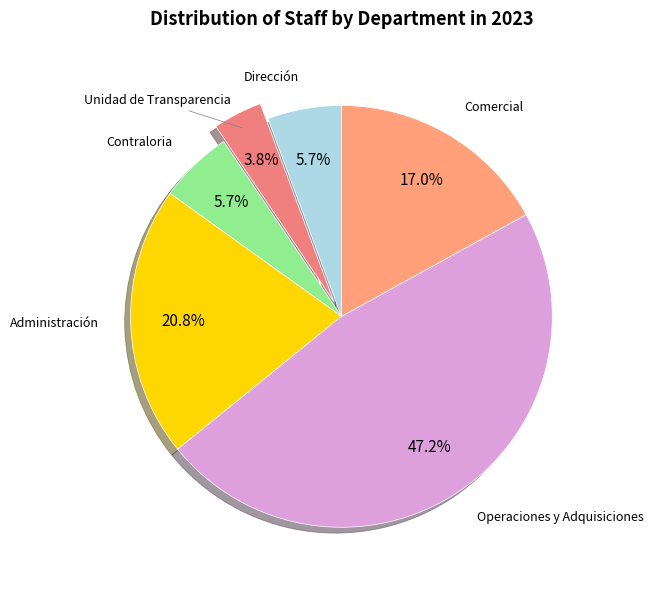

Which category has the biggest portion of the pie?

Operaciones y Adquisiciones